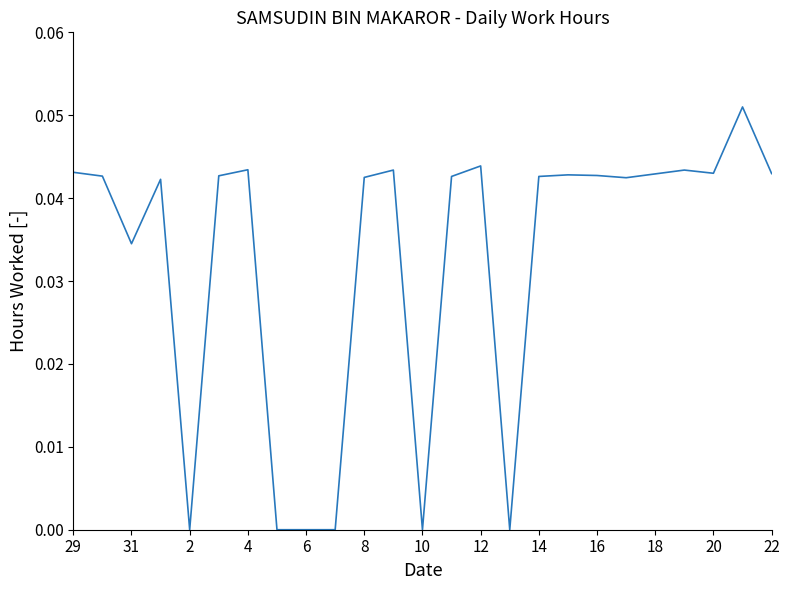

Where is the first local minimum?

31